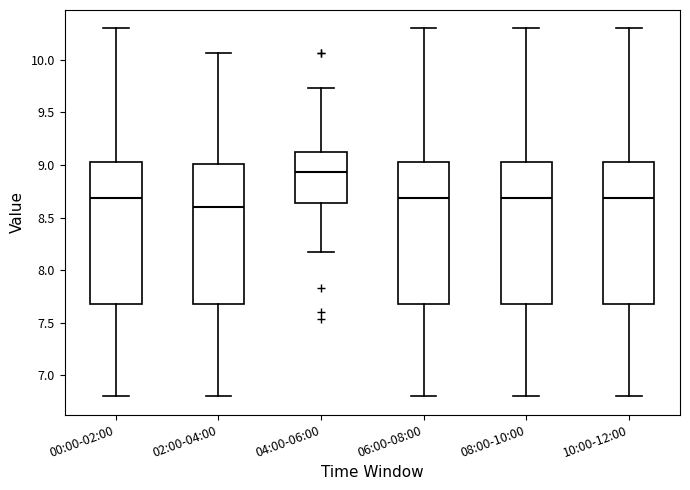

Reading left to right, transcribe this box plot: for each box, give where its median line is, the range the box spans, and where its two whiskers end, as read against the y-axis. The values are not printed on the chart, so give them approximately, as read against the axis.

00:00-02:00: median 8.70, box 7.70 to 9.05, whiskers 6.80 to 10.30
02:00-04:00: median 8.60, box 7.70 to 9.00, whiskers 6.80 to 10.05
04:00-06:00: median 8.95, box 8.65 to 9.15, whiskers 8.15 to 9.75
06:00-08:00: median 8.70, box 7.70 to 9.05, whiskers 6.80 to 10.30
08:00-10:00: median 8.70, box 7.70 to 9.05, whiskers 6.80 to 10.30
10:00-12:00: median 8.70, box 7.70 to 9.05, whiskers 6.80 to 10.30